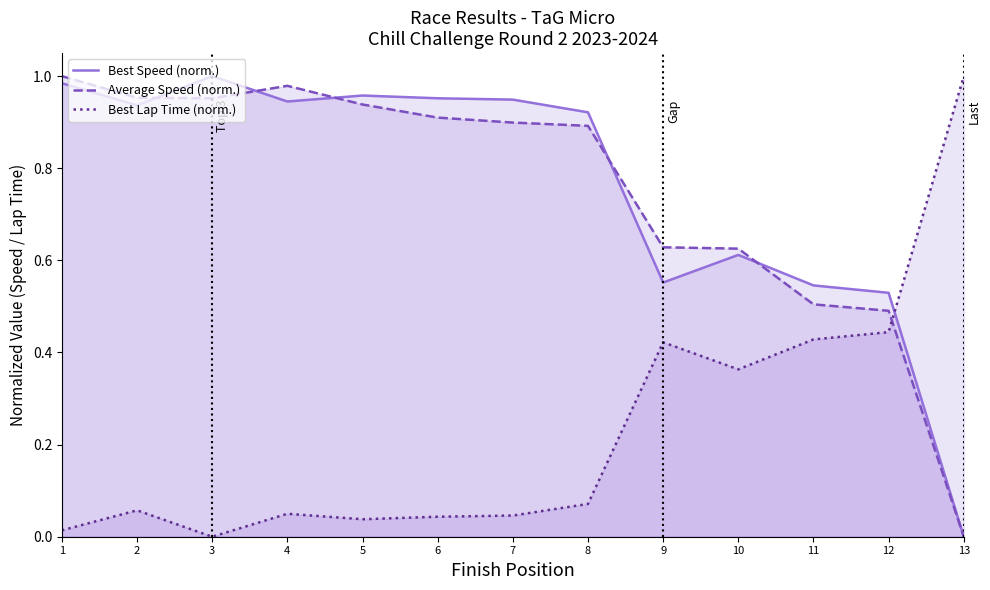

The value of Best Speed (norm.) at 10 is 0.4. True or false?

False